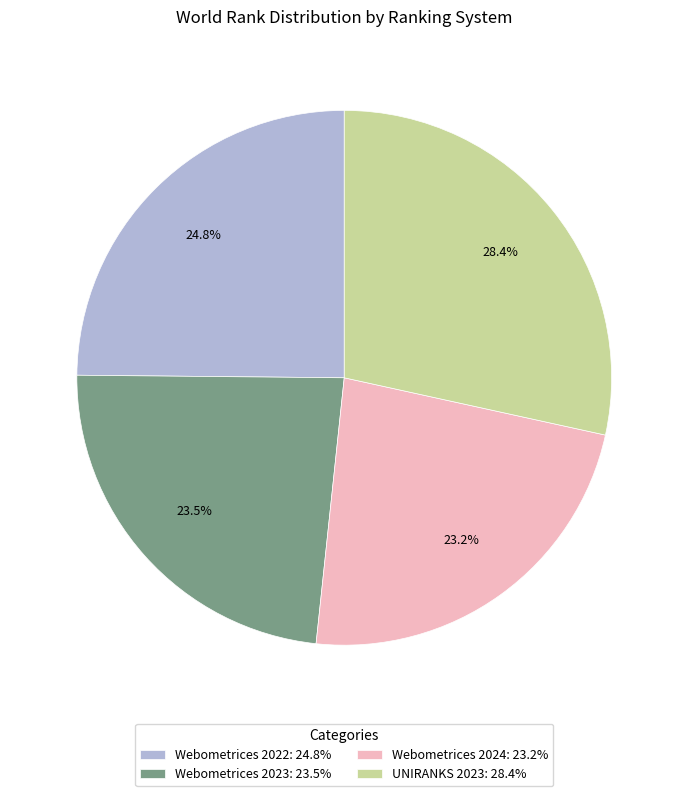

Does Webometrices 2023 represent more than half of the total?

No